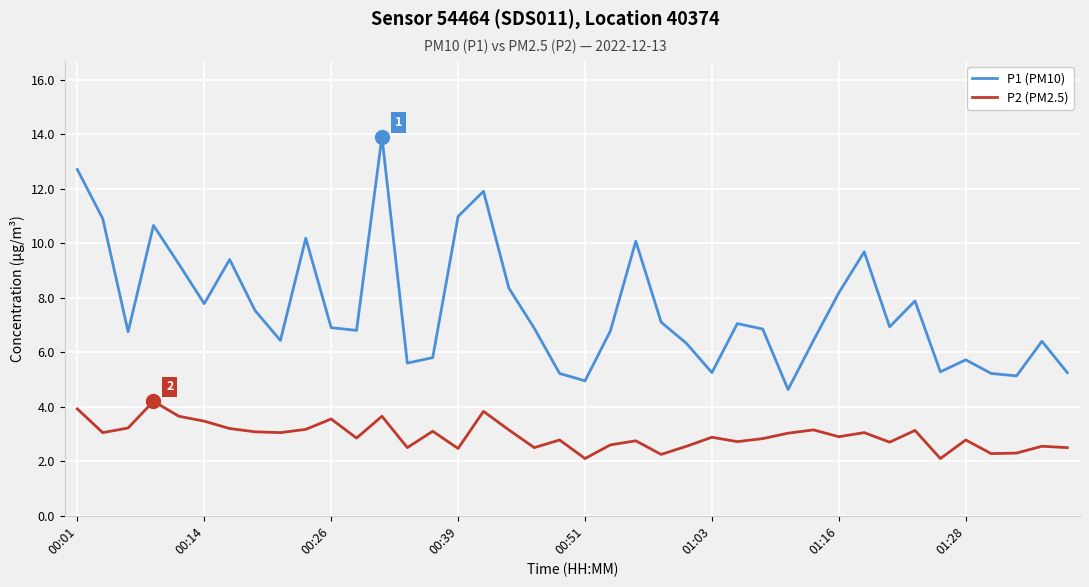

Does the chart have visible grid lines?

Yes